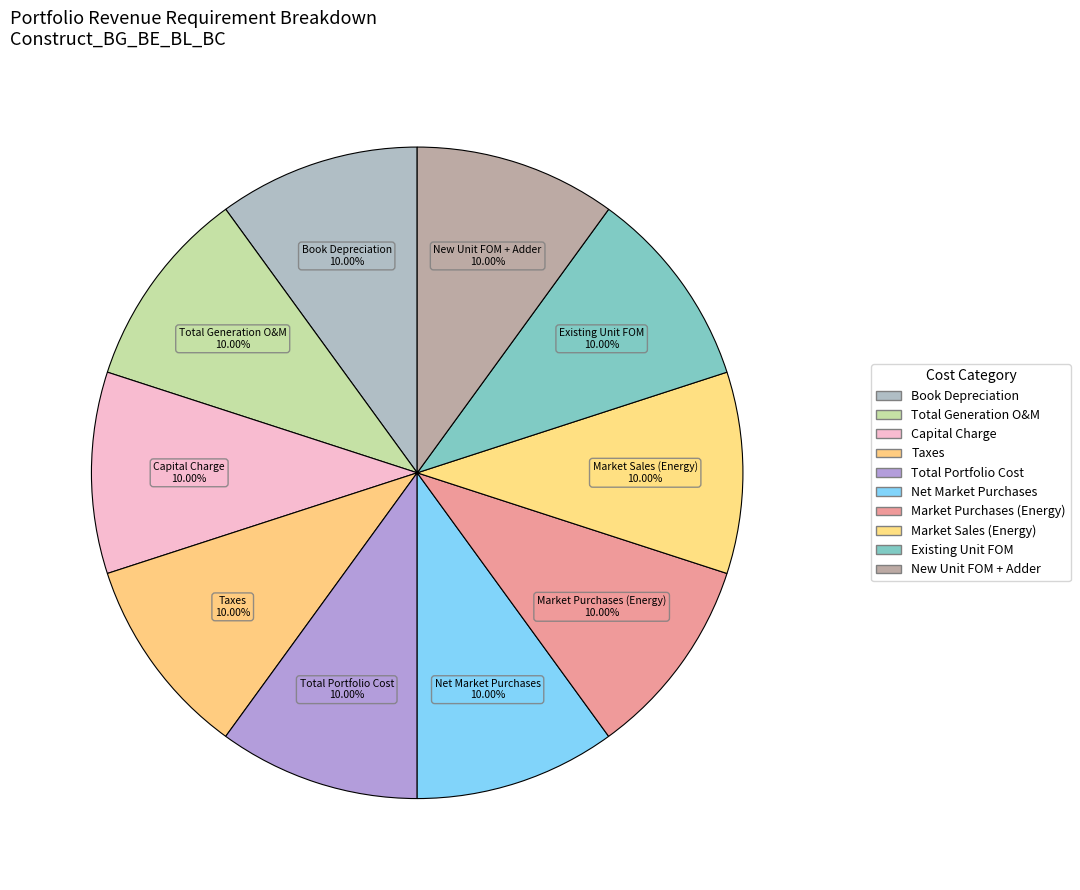

How many segments does this pie chart have?

10